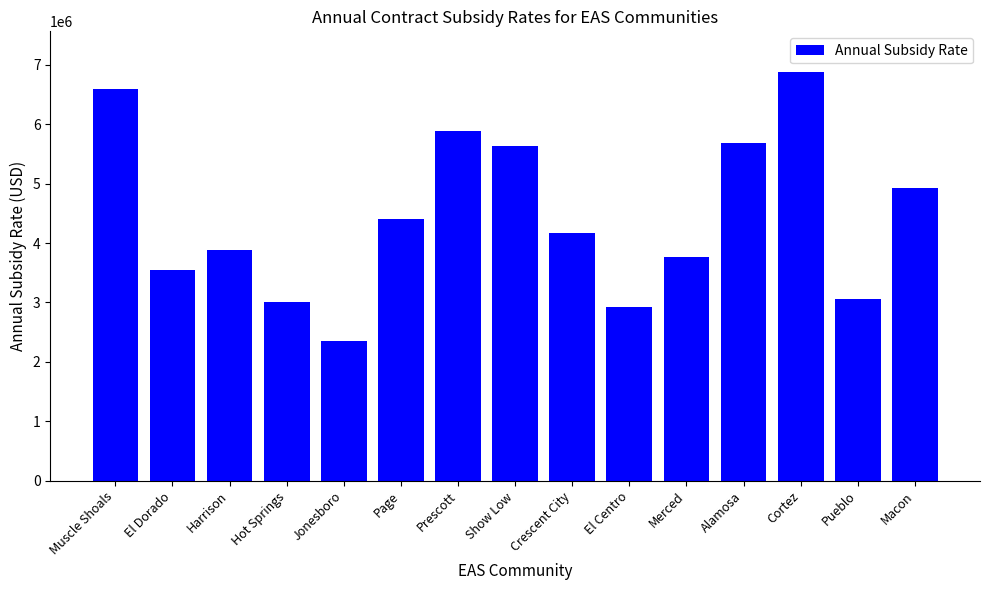

What is the label of the 14th bar from the right?

El Dorado